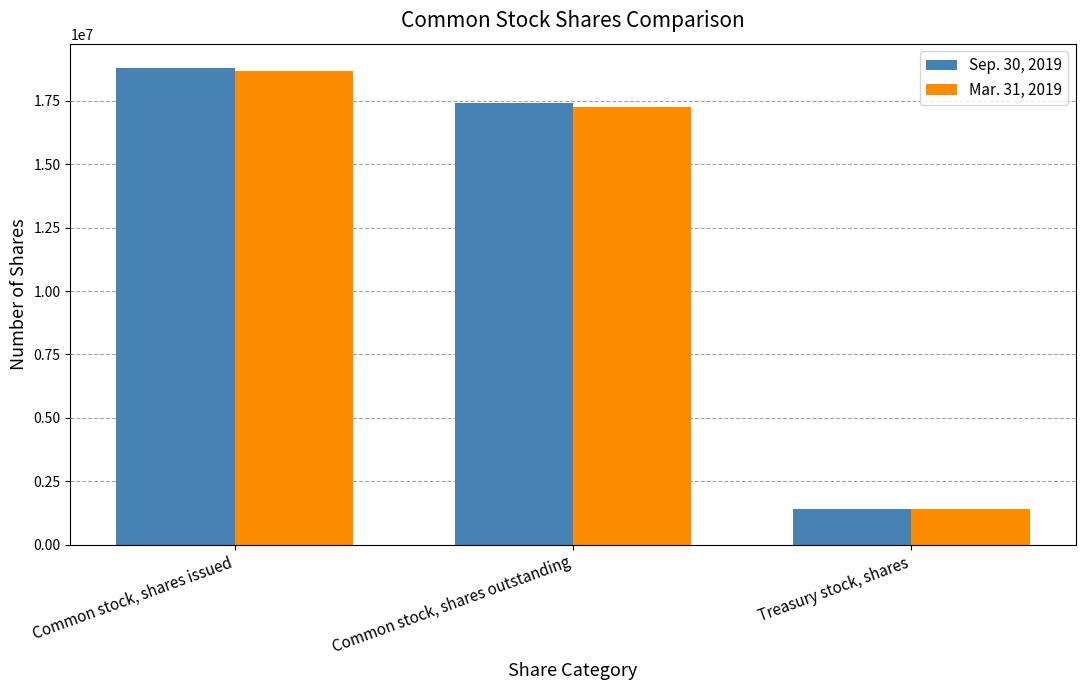

Reading right to left, transcribe all the data shown in this chart.

Sep. 30, 2019: Treasury stock, shares=1412511	Common stock, shares outstanding=17404087	Common stock, shares issued=18816598
Mar. 31, 2019: Treasury stock, shares=1423048	Common stock, shares outstanding=17253011	Common stock, shares issued=18676059